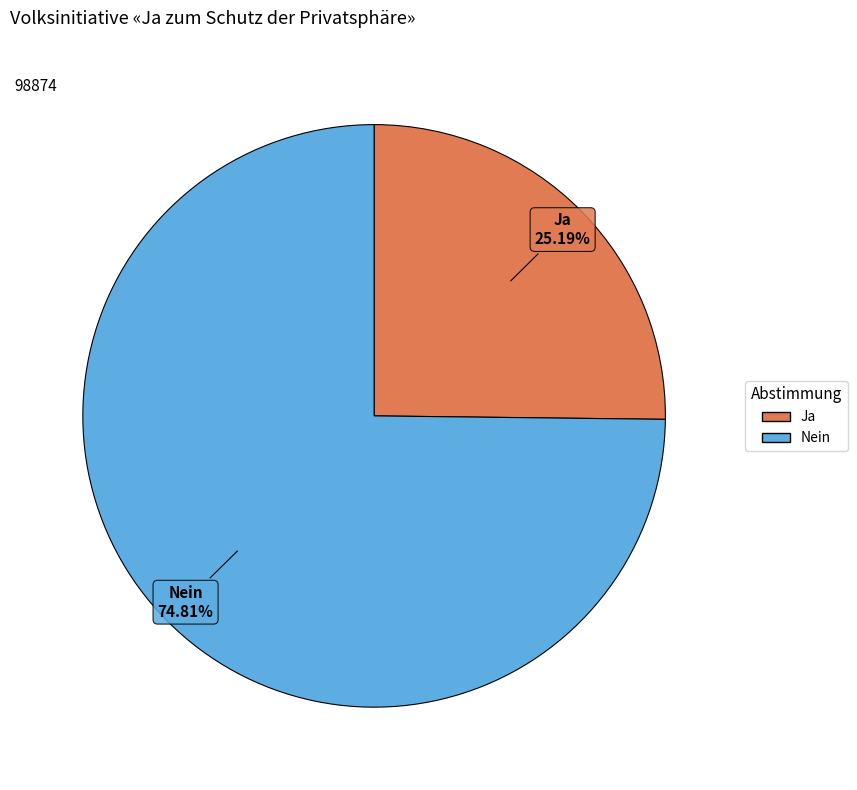

What percentage is NOT represented by Ja?

74.8%